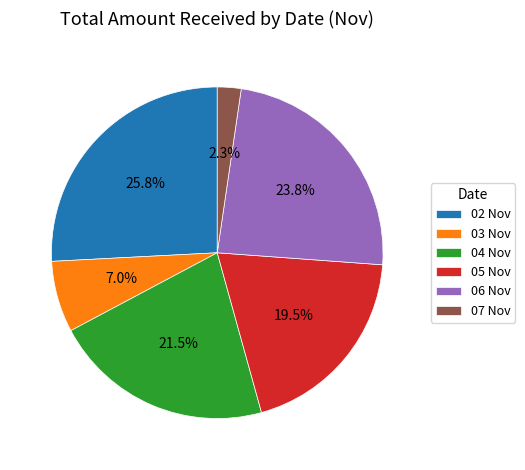

What is the smallest slice in the pie chart?

07 Nov